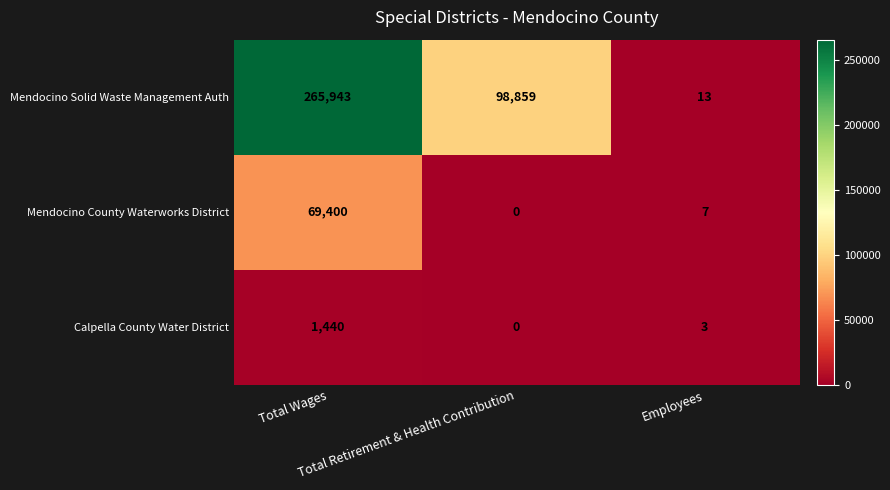

What is the greatest value displayed?

265943